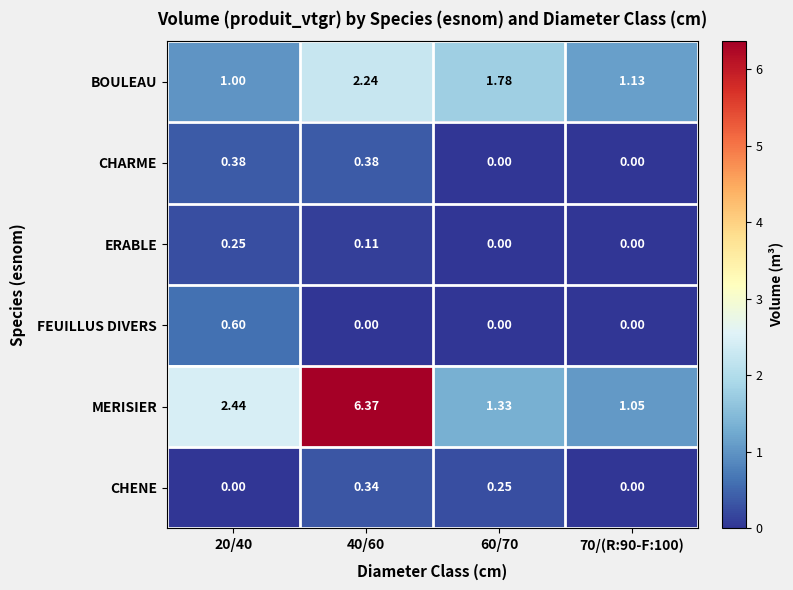

Which series has the largest total across all categories?

MERISIER